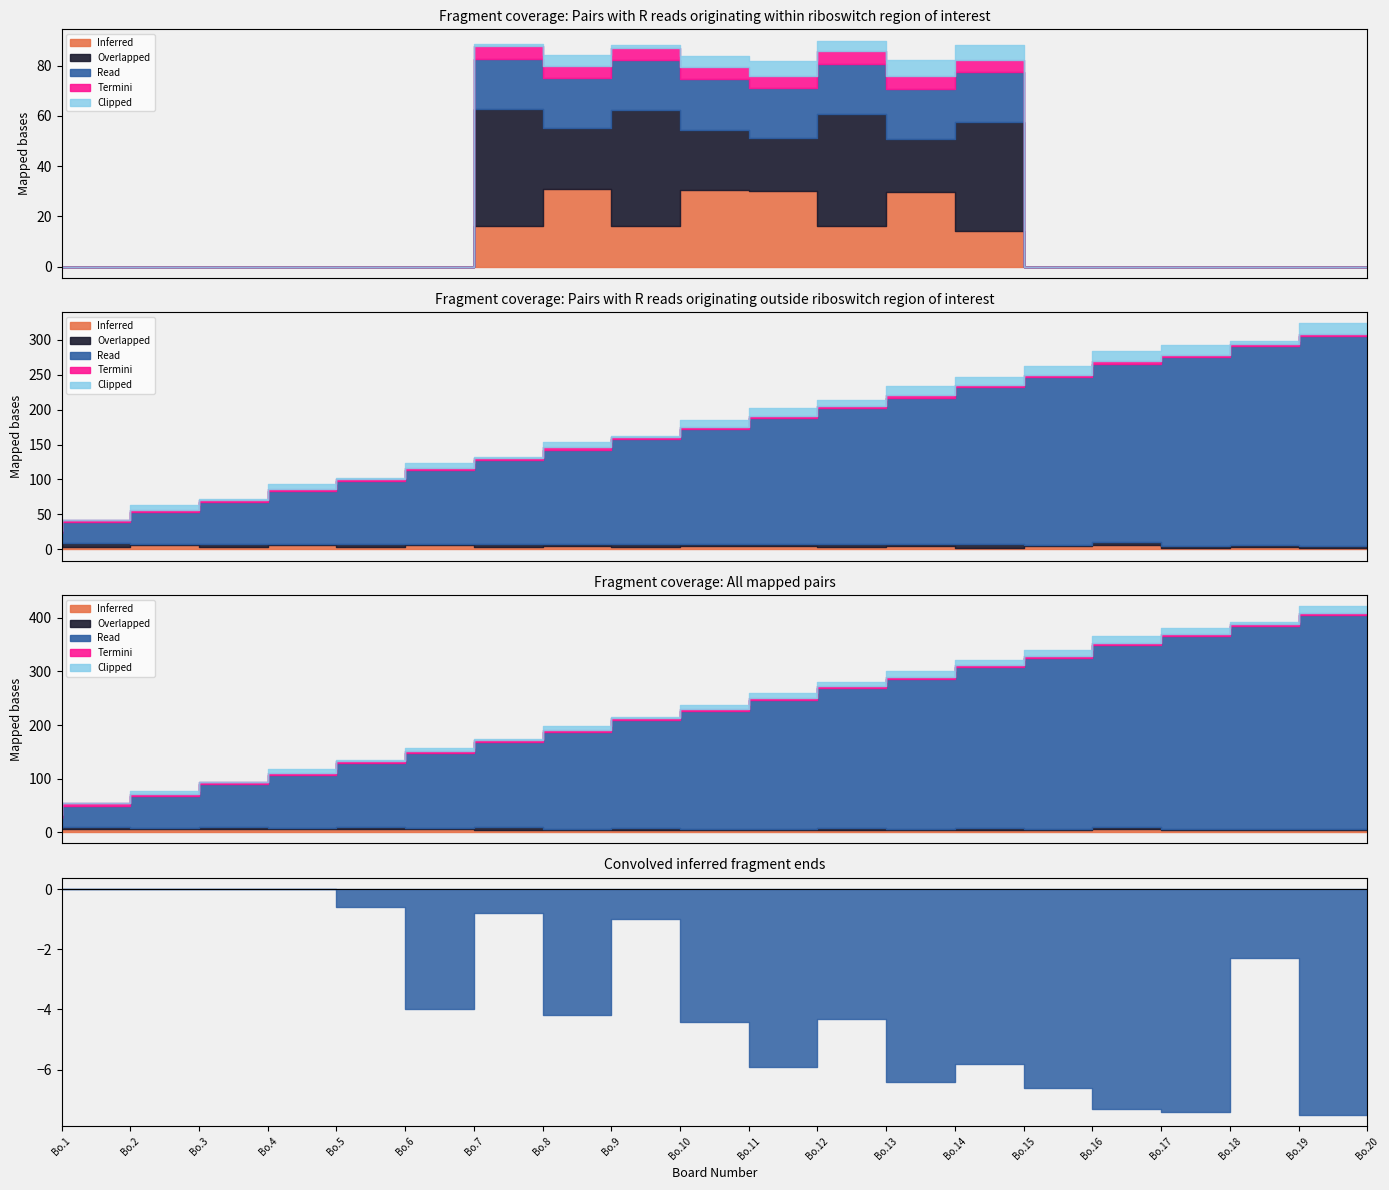

True or false: Termini has more than 0 interior local peaks.

False